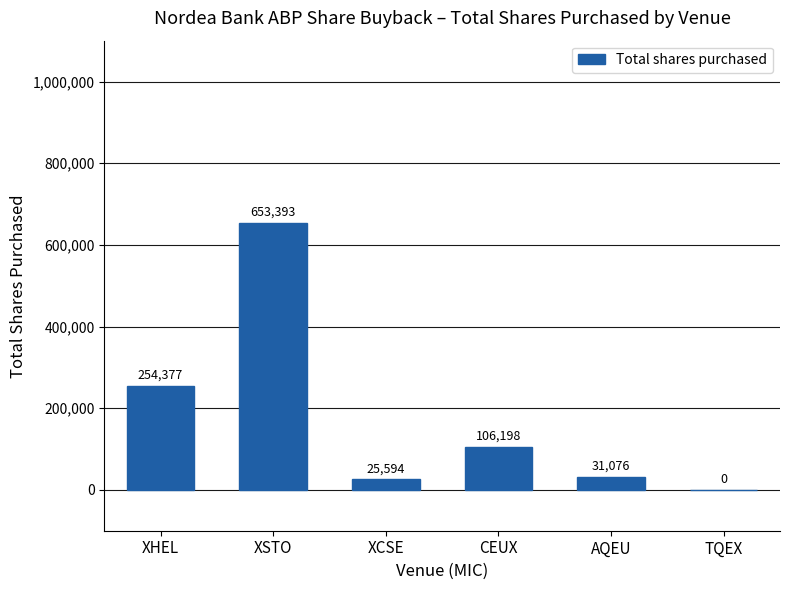

True or false: the data shows 341085 at XSTO.

False